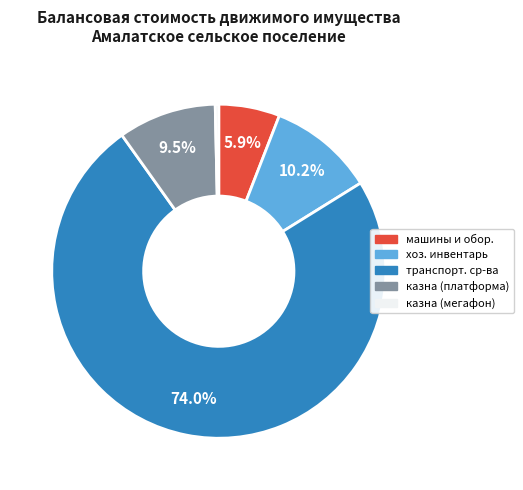

Is there a majority slice in this chart?

Yes